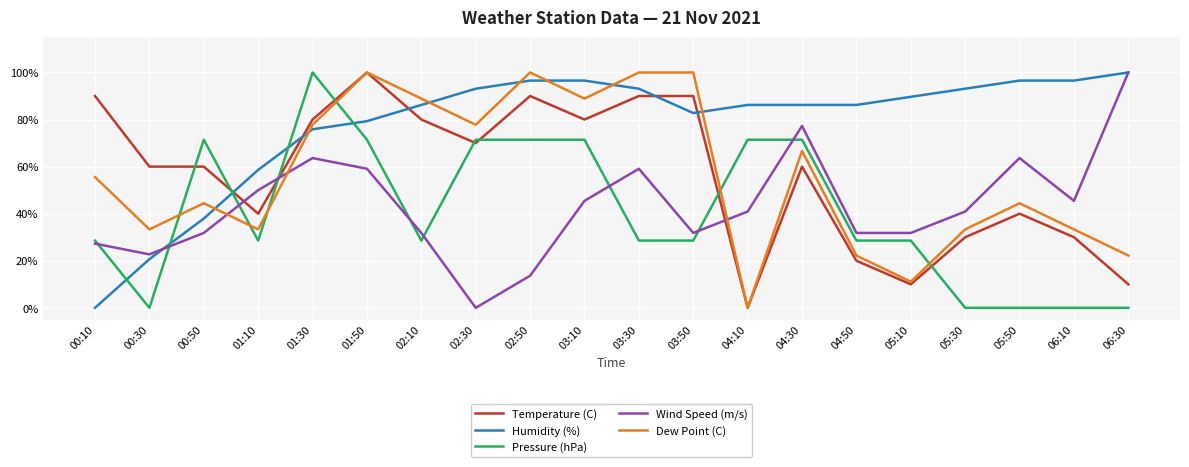

Reading left to right, transcribe all the data shown in this chart.

Temperature (C): 0.9	0.6	0.6	0.4	0.8	1.0	0.8	0.7	0.9	0.8	0.9	0.9	0.0	0.6	0.2	0.1	0.3	0.4	0.3	0.1
Humidity (%): 0.0	0.2	0.4	0.6	0.8	0.8	0.9	0.9	1.0	1.0	0.9	0.8	0.9	0.9	0.9	0.9	0.9	1.0	1.0	1.0
Pressure (hPa): 0.3	0.0	0.7	0.3	1.0	0.7	0.3	0.7	0.7	0.7	0.3	0.3	0.7	0.7	0.3	0.3	0.0	0.0	0.0	0.0
Wind Speed (m/s): 0.3	0.2	0.3	0.5	0.6	0.6	0.3	0.0	0.1	0.5	0.6	0.3	0.4	0.8	0.3	0.3	0.4	0.6	0.5	1.0
Dew Point (C): 0.6	0.3	0.4	0.3	0.8	1.0	0.9	0.8	1.0	0.9	1.0	1.0	0.0	0.7	0.2	0.1	0.3	0.4	0.3	0.2